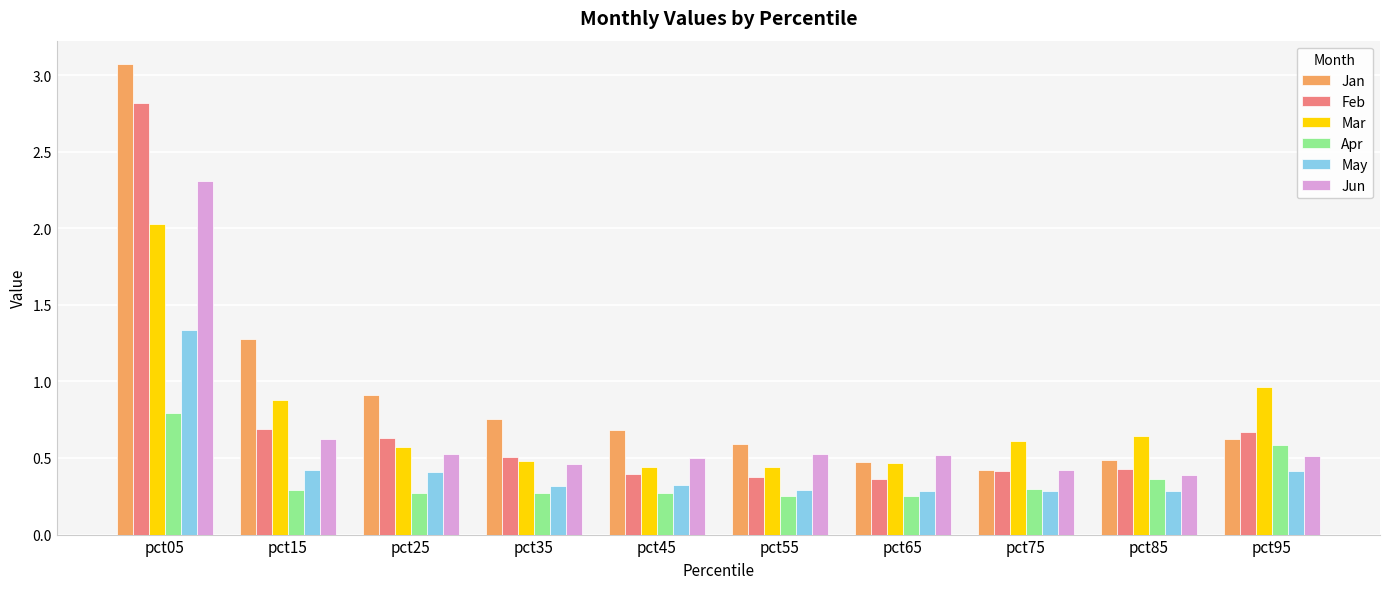

What is the difference between the maximum and minimum values in the May series?

1.1